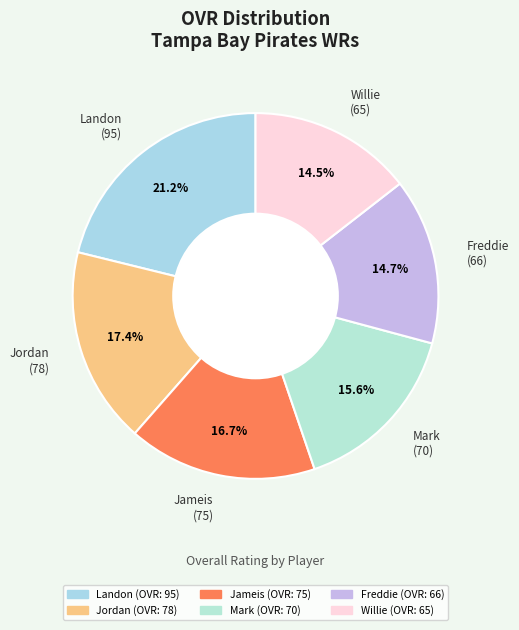

What percentage is the Mark slice, to the nearest percent?

16%